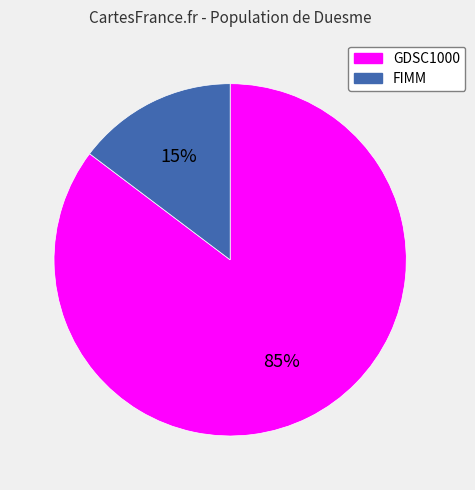

Which slice is the largest?

GDSC1000